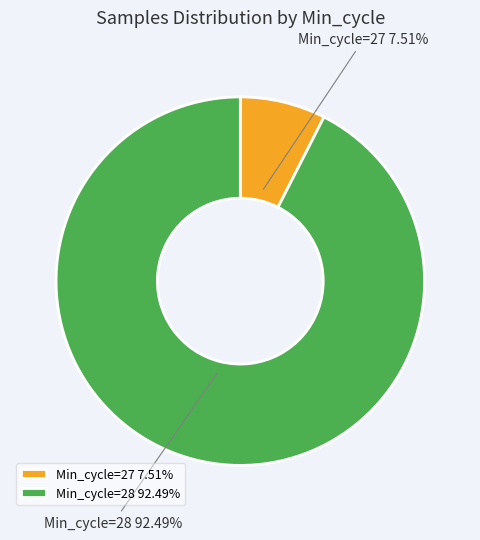

Which has a higher value, Min_cycle=28 or Min_cycle=27?

Min_cycle=28